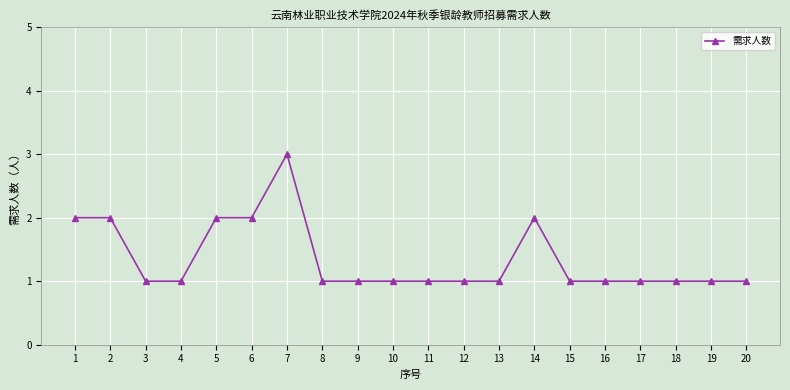

Reading right to left, transcribe all the data shown in this chart.

20=1	19=1	18=1	17=1	16=1	15=1	14=2	13=1	12=1	11=1	10=1	9=1	8=1	7=3	6=2	5=2	4=1	3=1	2=2	1=2